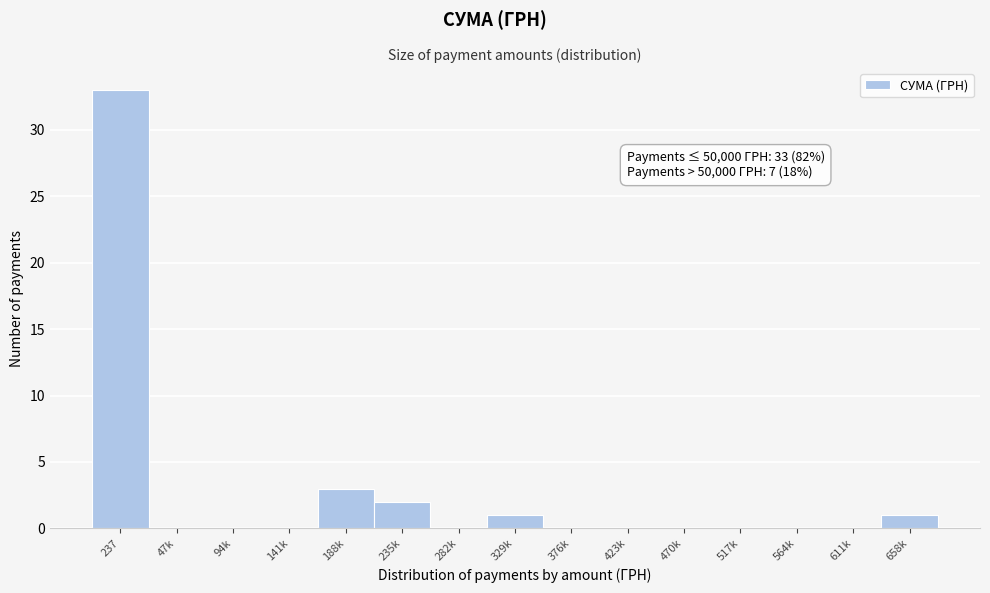

Reading right to left, list all the values displayed in this chart.

658k=1	611k=0	564k=0	517k=0	470k=0	423k=0	376k=0	329k=1	282k=0	235k=2	188k=3	141k=0	94k=0	47k=0	237=33